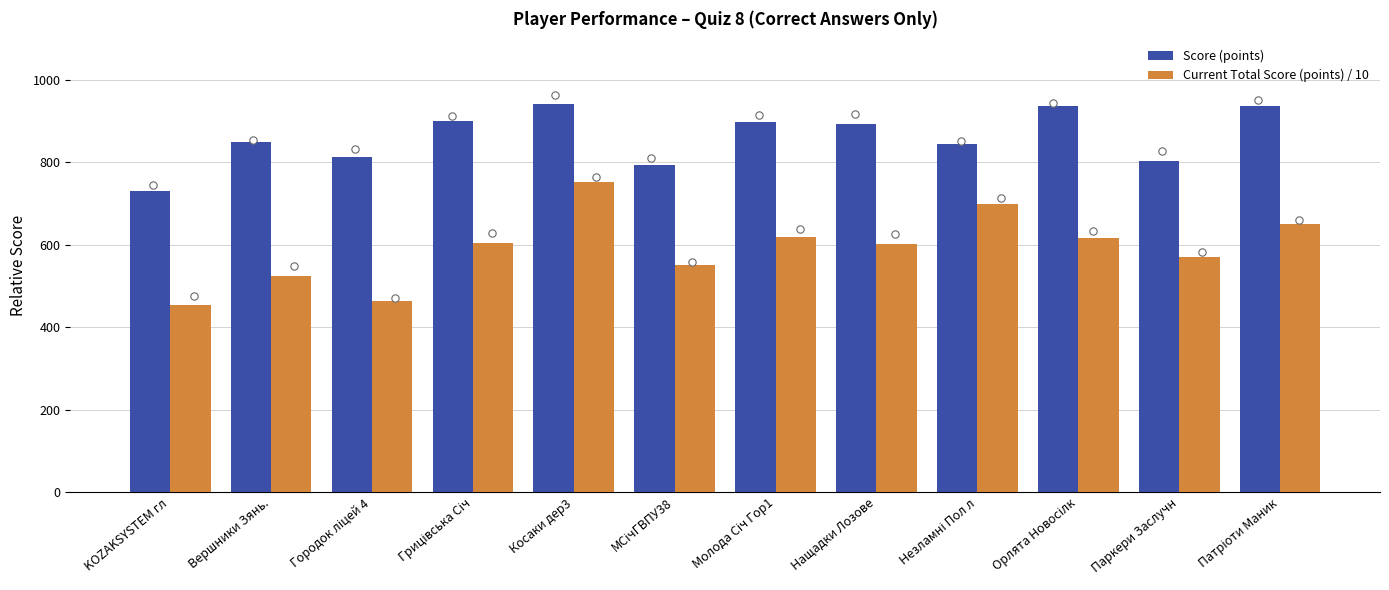

Which series has the largest Y range (max minus min)?

Current Total Score (points) / 10